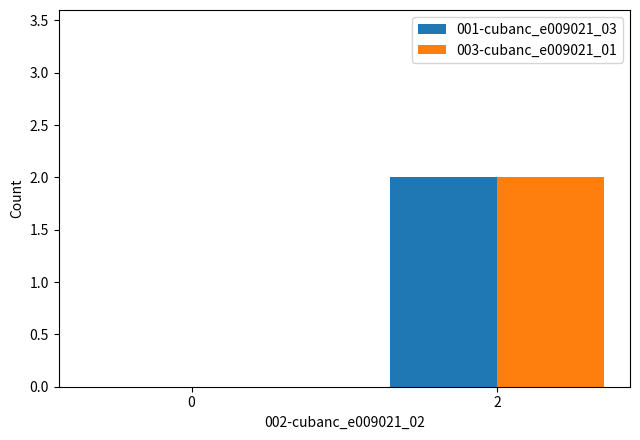

What is the average value of the 001-cubanc_e009021_03 series?

1